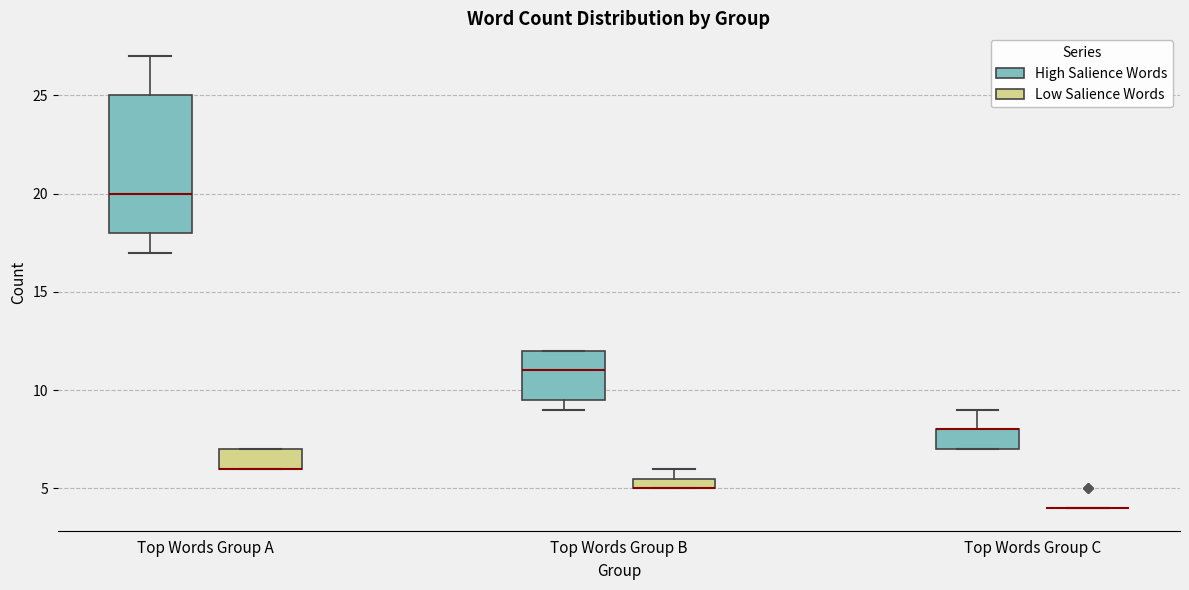

Comparing the boxes themselves (not the whiskers), which one is the tallest?

Top Words Group A (High Salience Words)